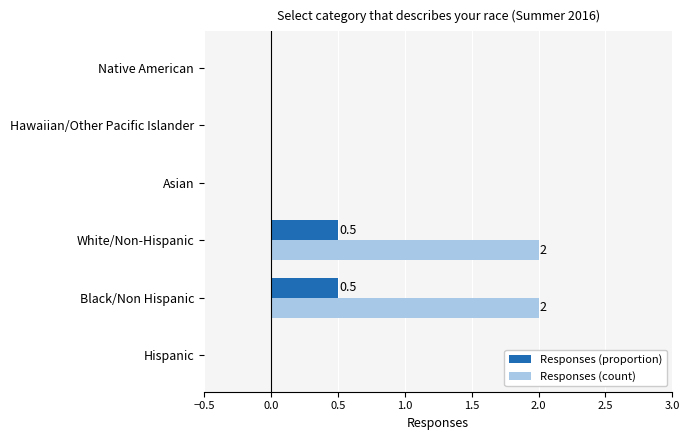

What are all the series names shown in the legend?

Responses (proportion), Responses (count)